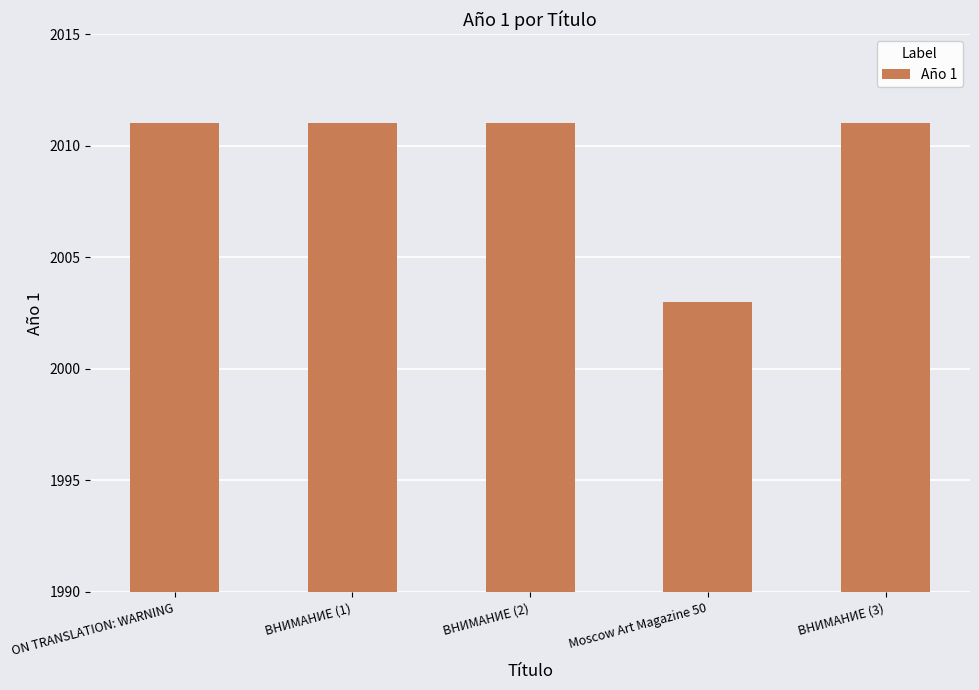

How many categories are shown in the chart?

5